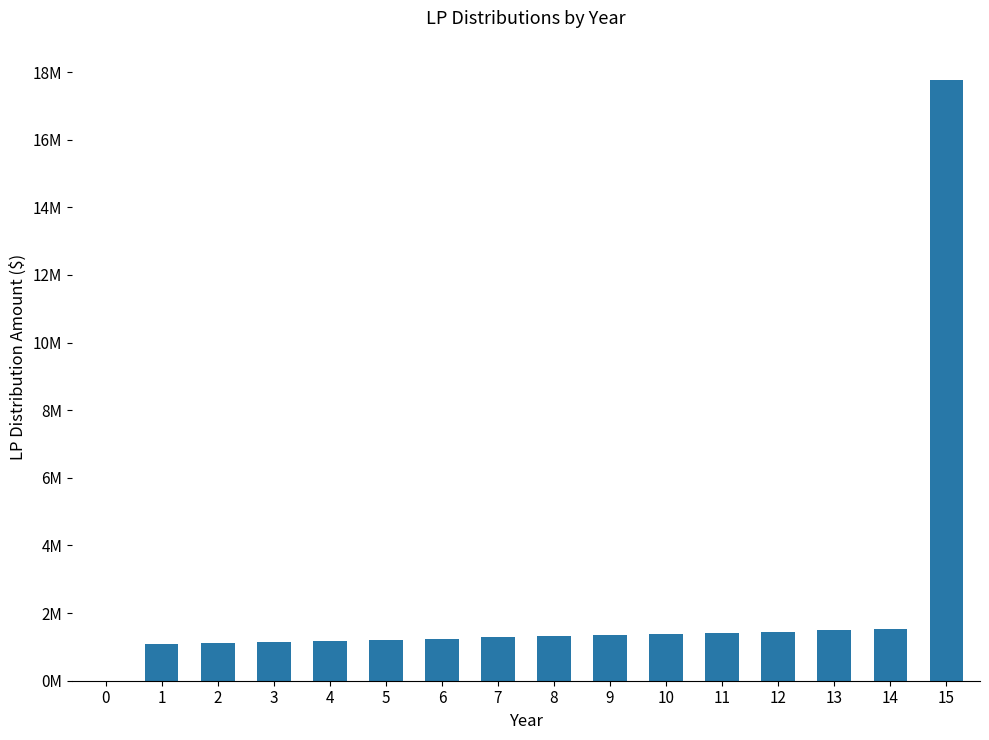

What is the value of the 16th bar from the left?

17753556.1